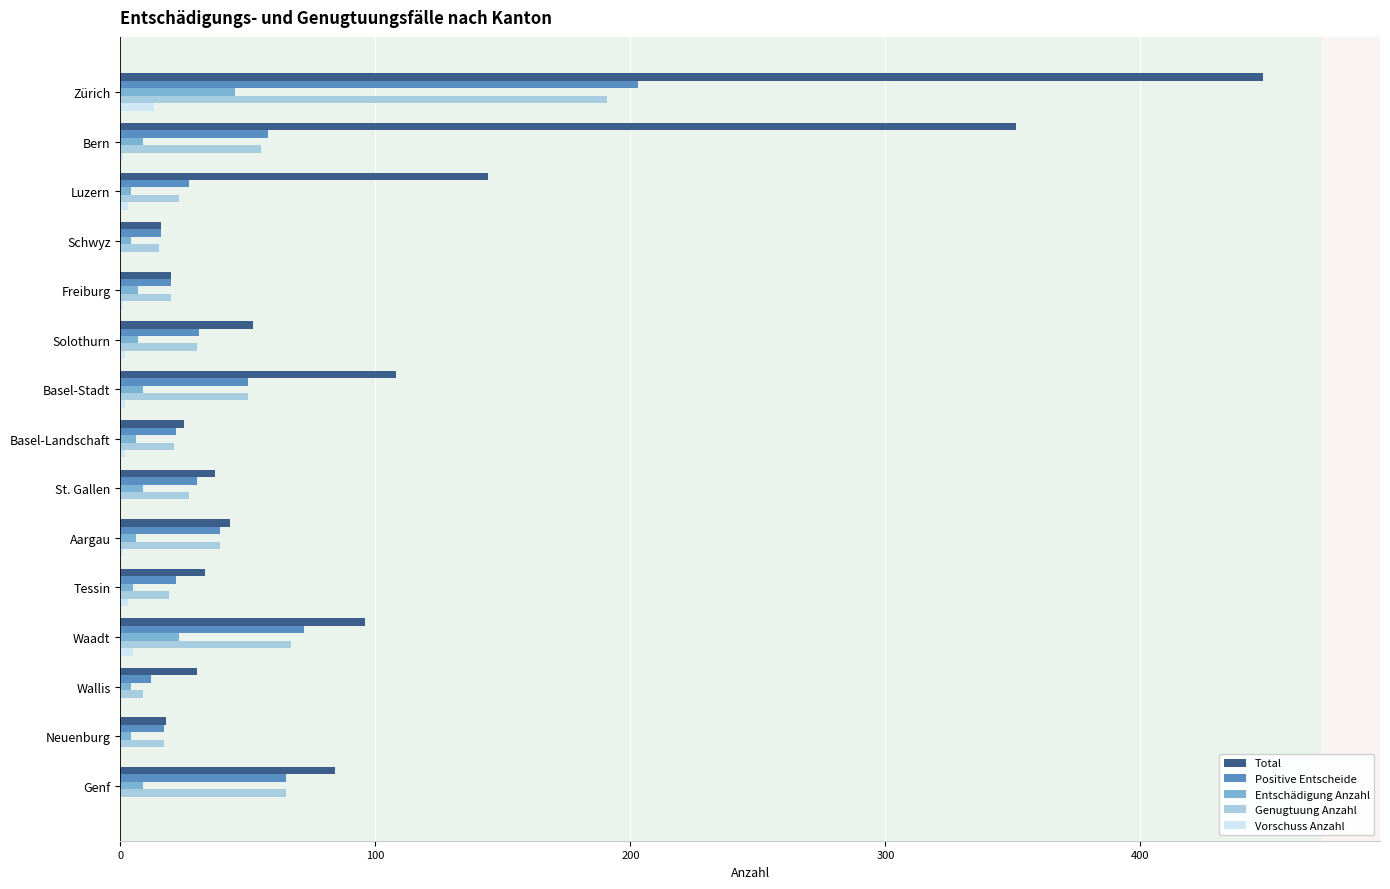

Which series has the largest total across all categories?

Total